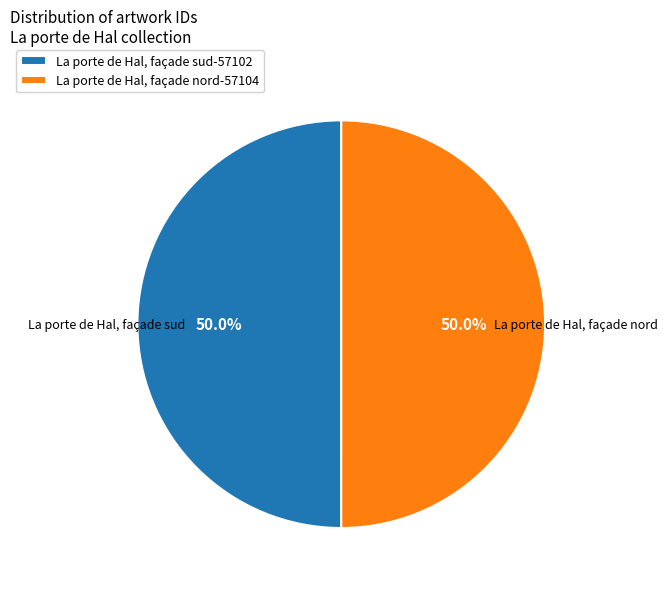

The La porte de Hal, façade sud slice represents 61% of the pie. True or false?

False